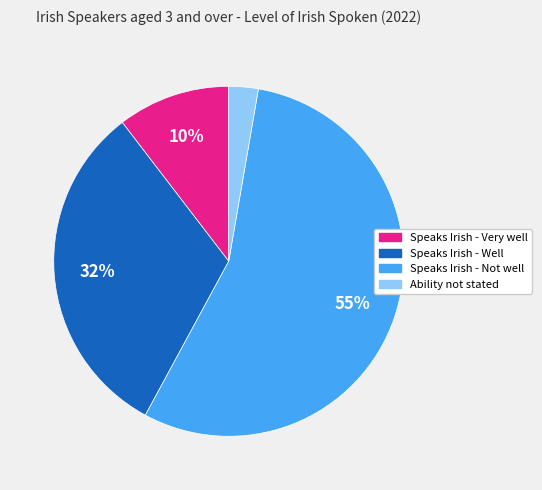

Between Speaks Irish - Not well and Speaks Irish - Well, which is larger?

Speaks Irish - Not well